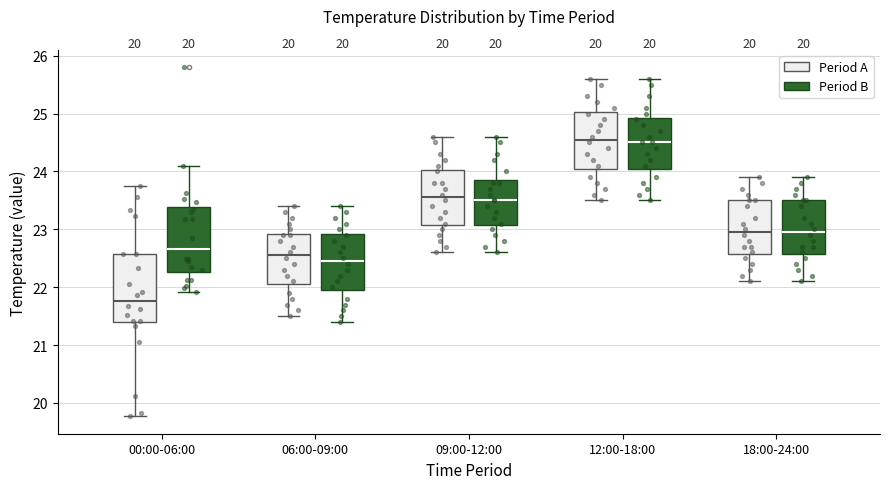

Where does the median line of the box for 06:00-09:00 (Period B) sit on the y-axis? The values are not printed on the chart, so give them approximately, as read against the axis.

22.5